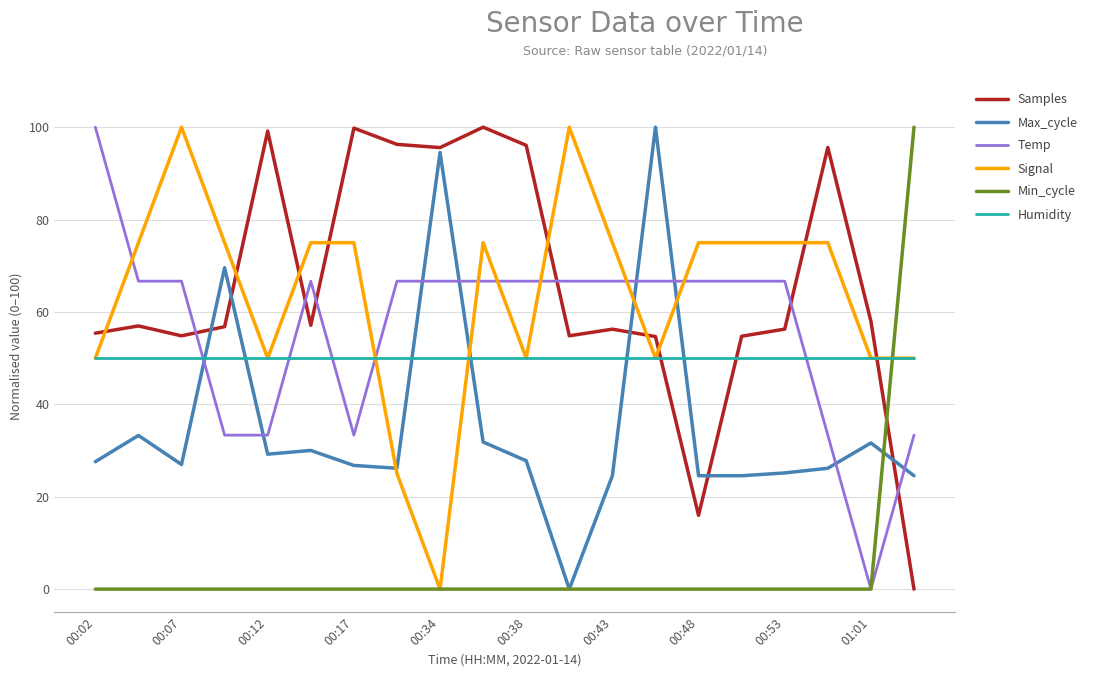

Which series ends up on top after the final intersection of Samples and Humidity?

Humidity